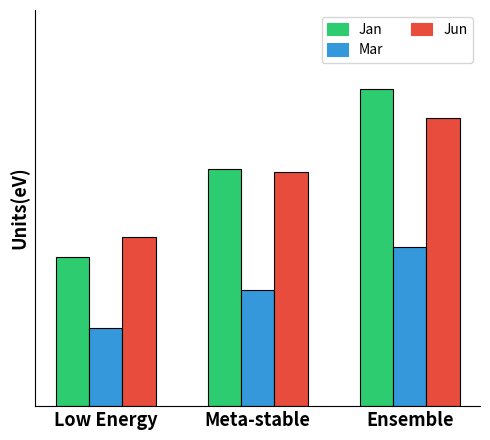

At which label is Jan closest to 0?

Low Energy